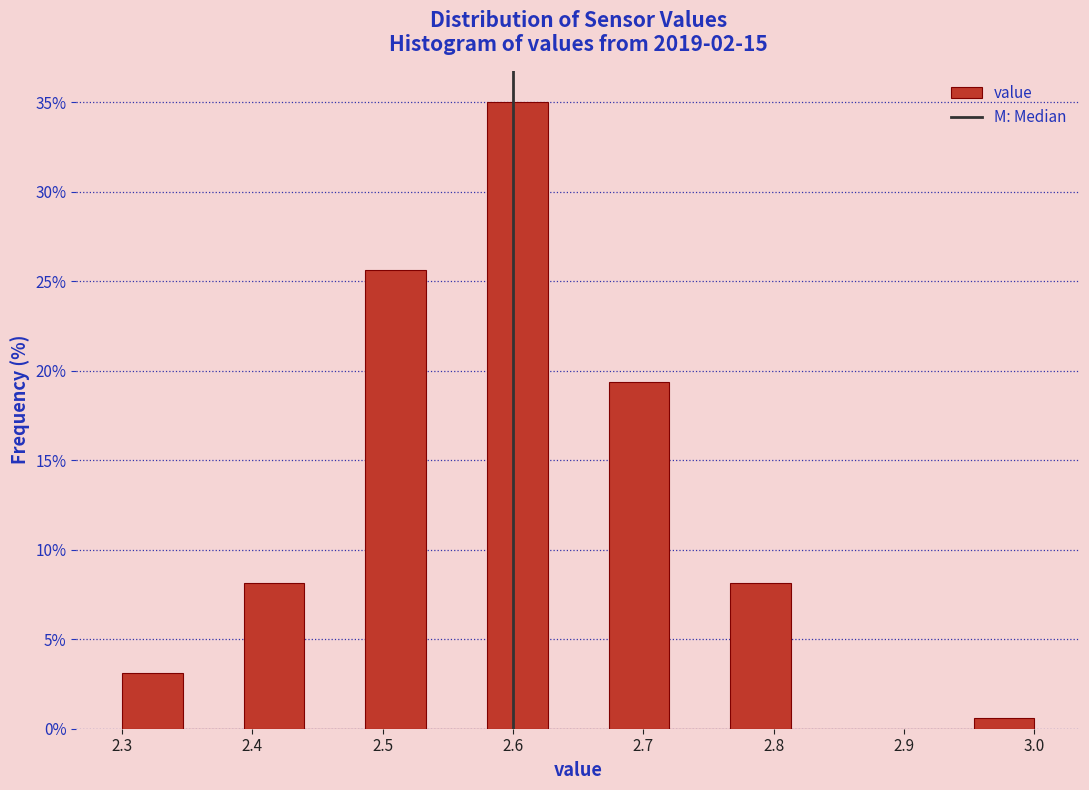

What is the height of the bar covering 2.49 to 2.53 on the x-axis? Neither the bar edges nor the heights are printed on the chart, so give them approximately, as read against the axes.

25.5